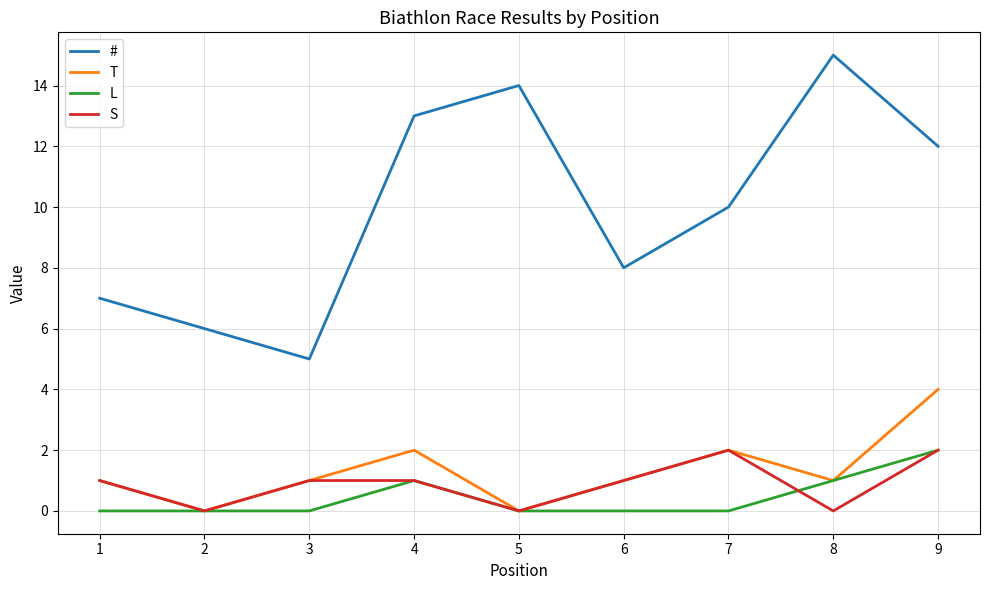

Which series has the widest spread of values?

#